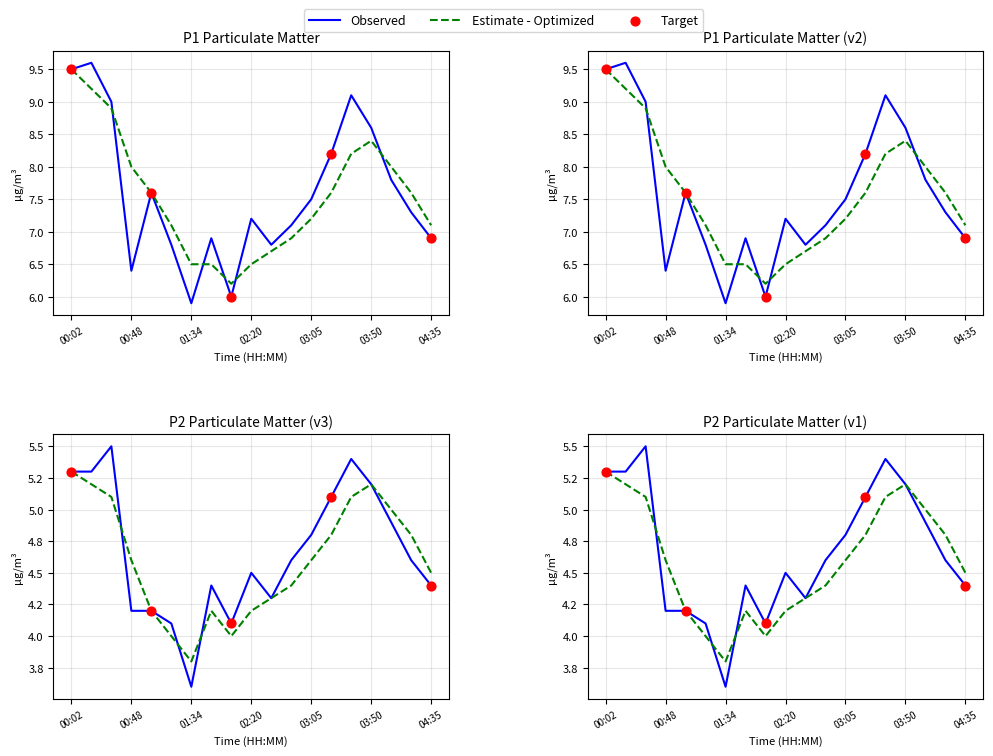

What is the total value across all series at 02:04?

10.1